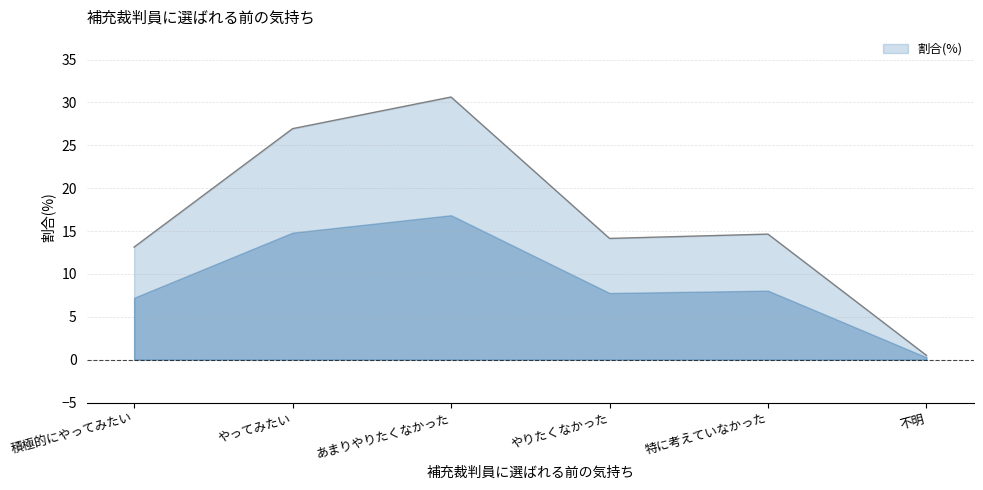

Rank the categories by value from lowest to highest.

不明, 積極的にやってみたい, やりたくなかった, 特に考えていなかった, やってみたい, あまりやりたくなかった